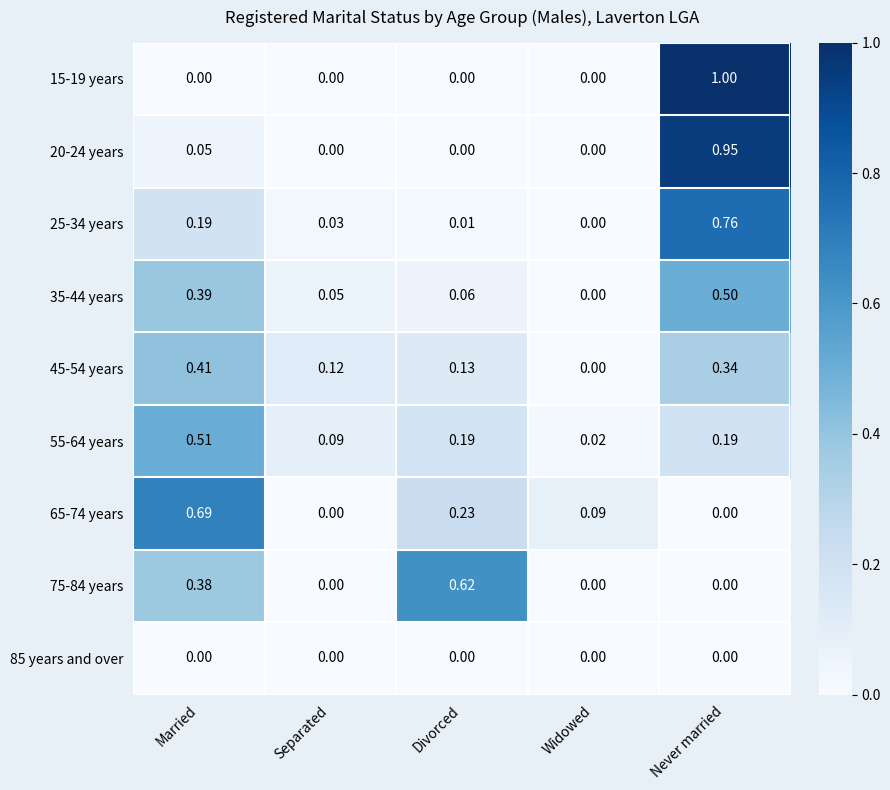

At which category is the sum across all series the highest?

Never married